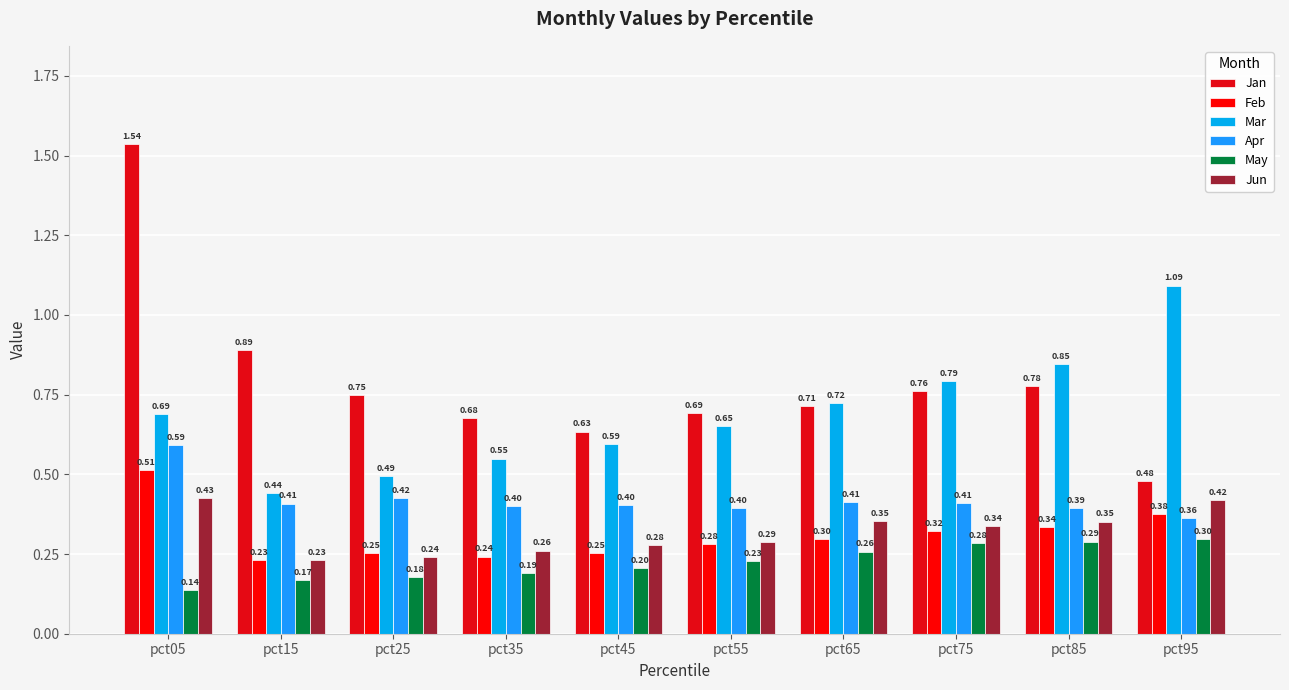

At which category is the sum across all series the highest?

pct05